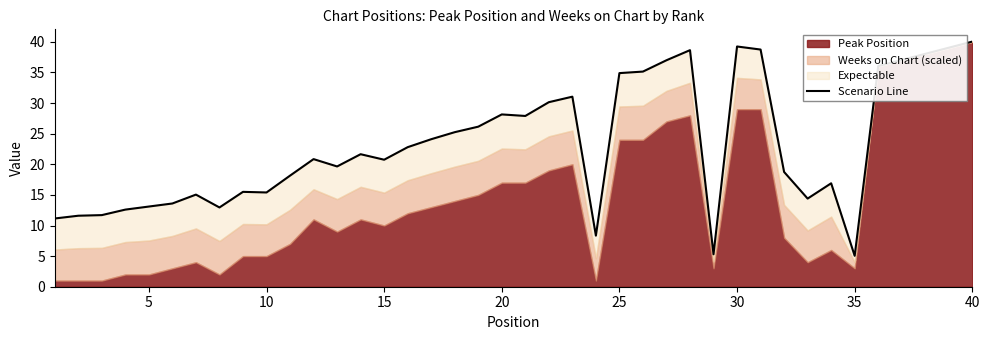

What is the maximum value shown in the chart?

40.0